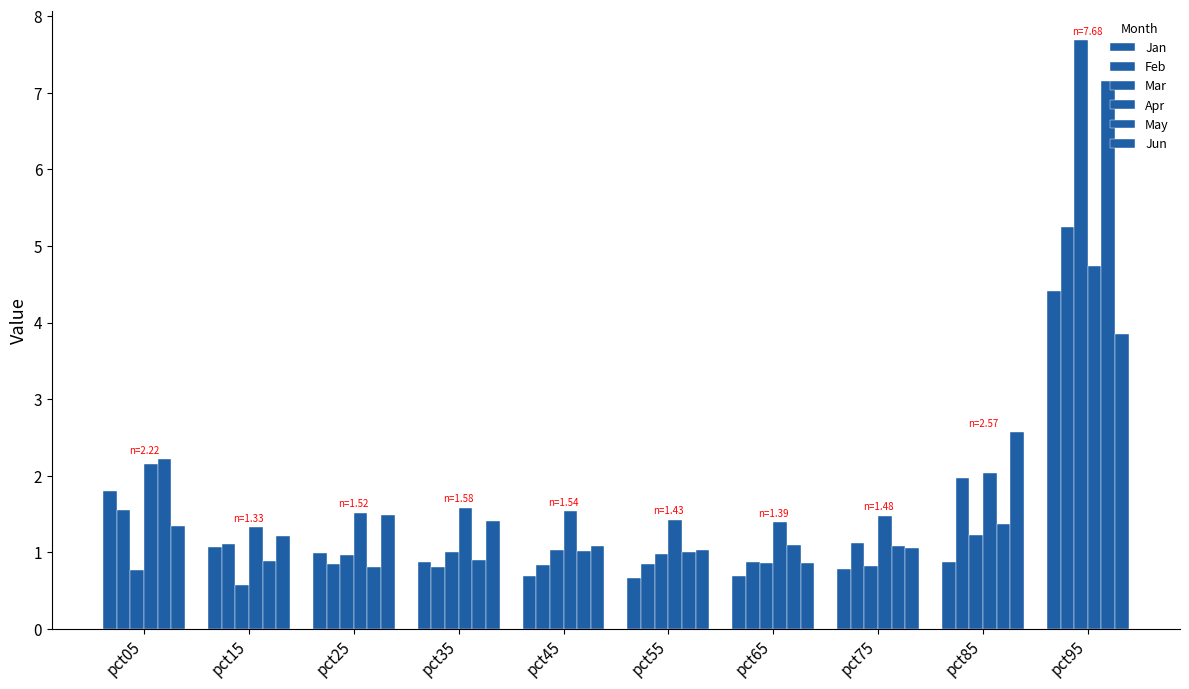

What is the difference between the maximum and minimum values in the May series?

6.3